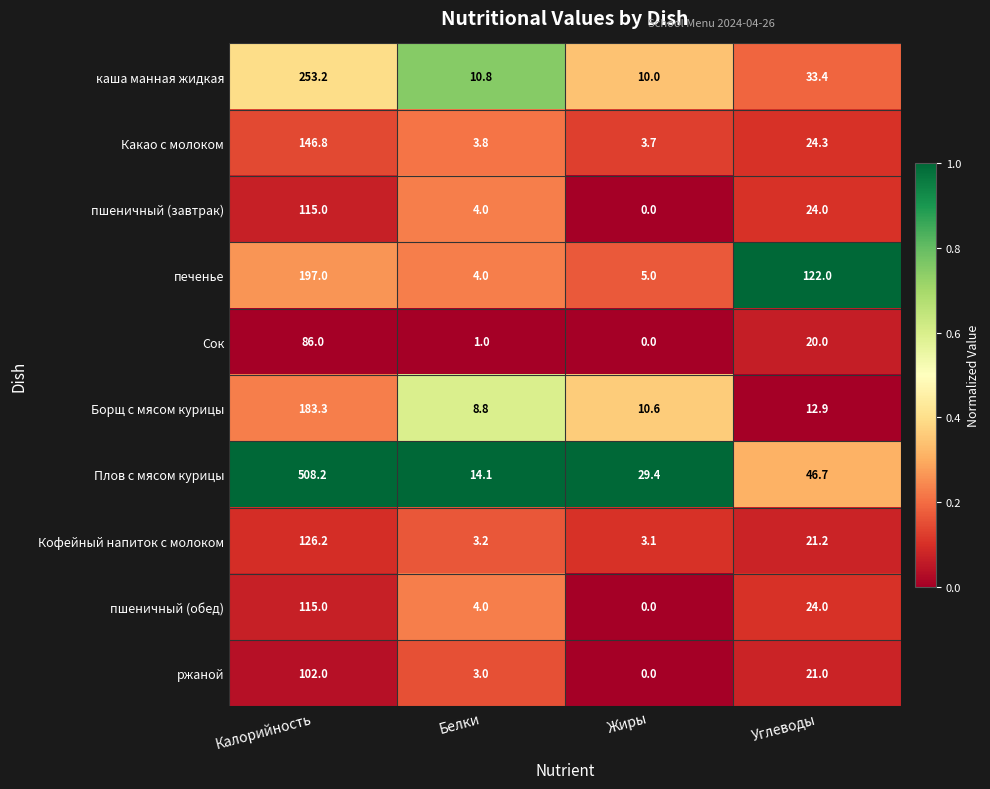

Rank the categories by пшеничный (завтрак) value from highest to lowest.

Калорийность, Углеводы, Белки, Жиры